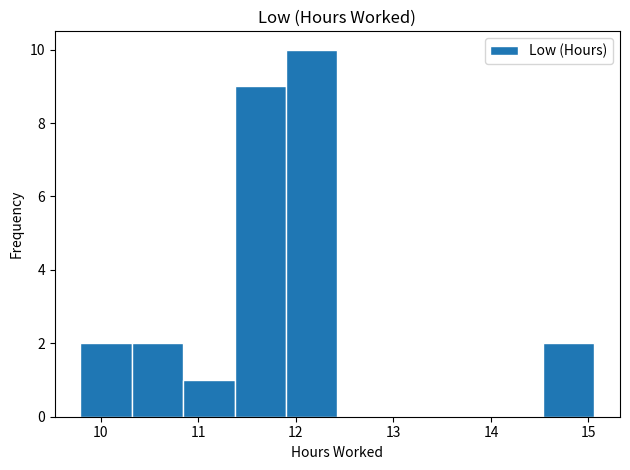

What is the height of the bar covering 10.3 to 10.8 on the x-axis? Neither the bar edges nor the heights are printed on the chart, so give them approximately, as read against the axes.

2